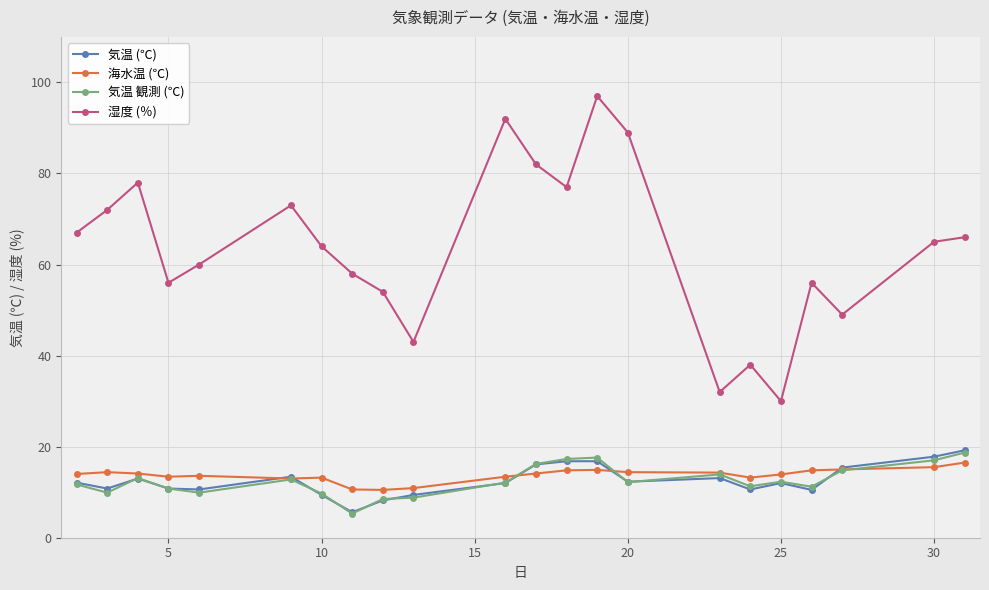

What is the value of the 気温 (℃) point at the 16th from the left?

13.1